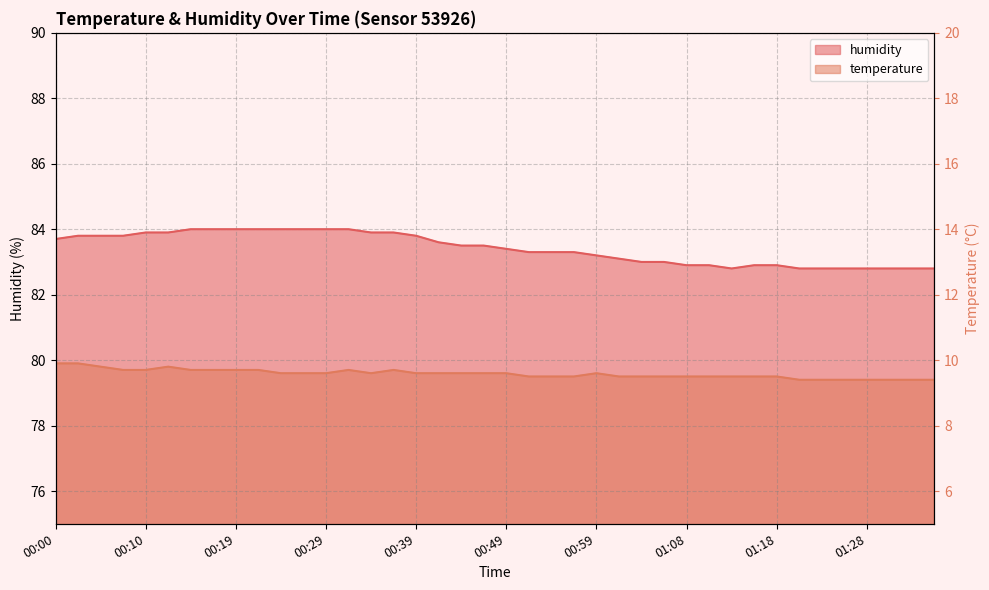

Is the value of temperature at 00:02 greater than the value of humidity at 00:29?

No